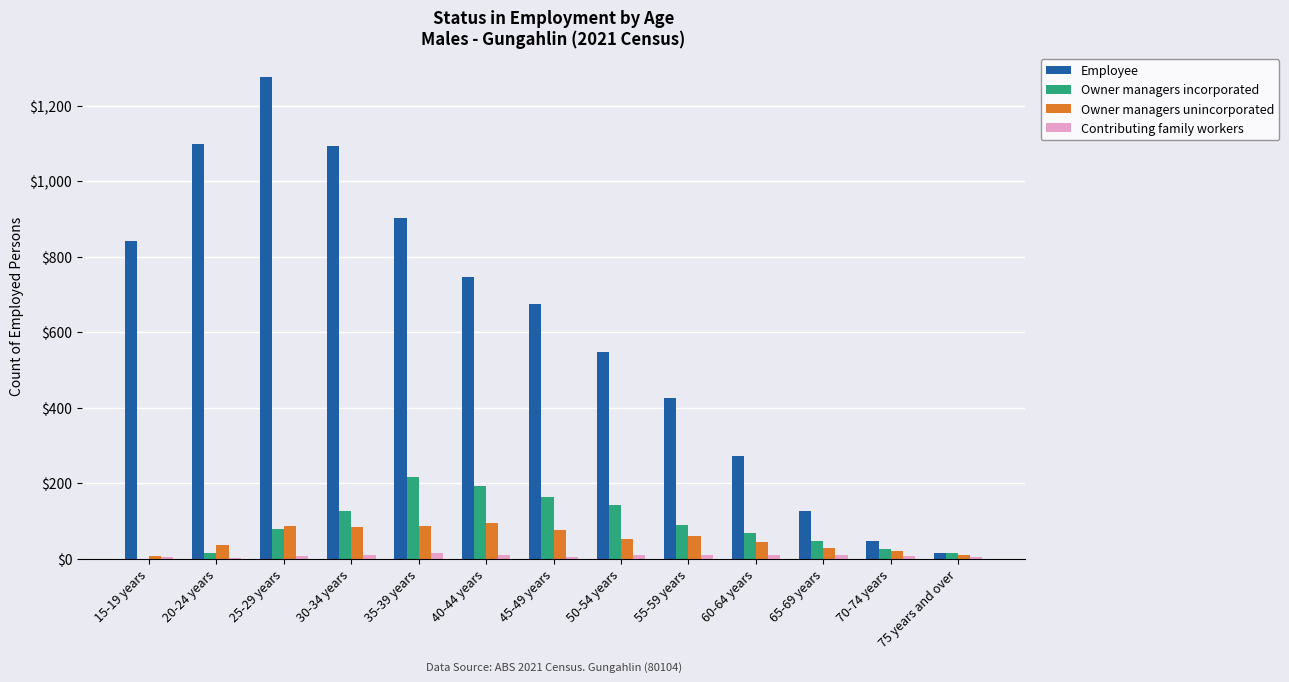

What is the sum of the Contributing family workers values at 15-19 years and 60-64 years?

16